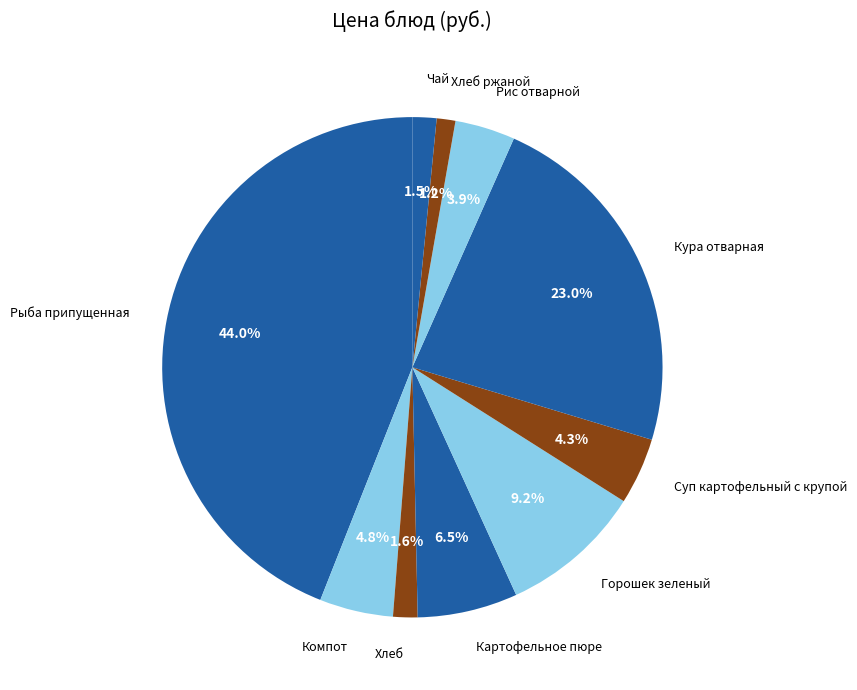

What is the largest slice in the pie chart?

Рыба припущенная